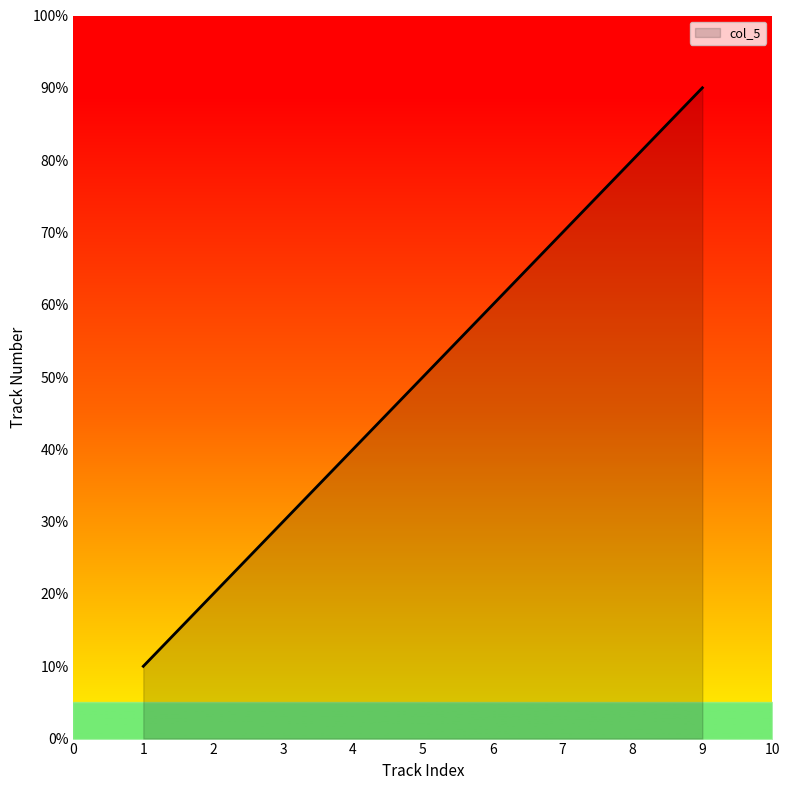

Rank the categories by value from lowest to highest.

1, 2, 3, 4, 5, 6, 7, 8, 9